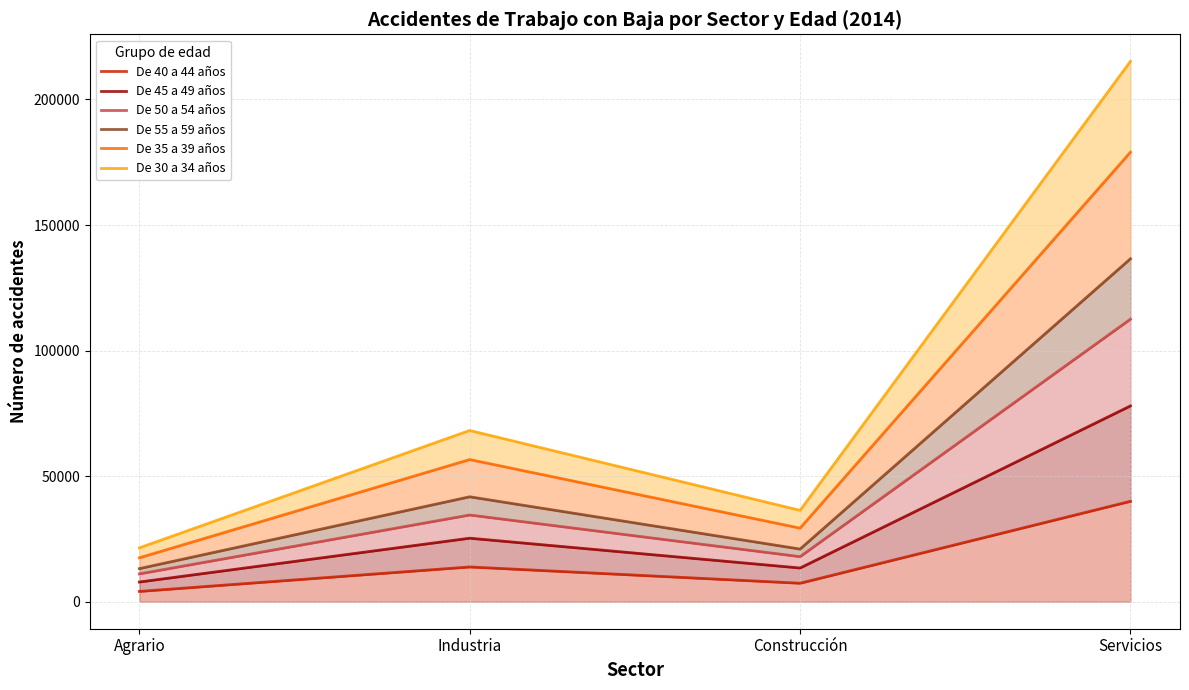

What is the lowest value of the De 40 a 44 años series?

4092